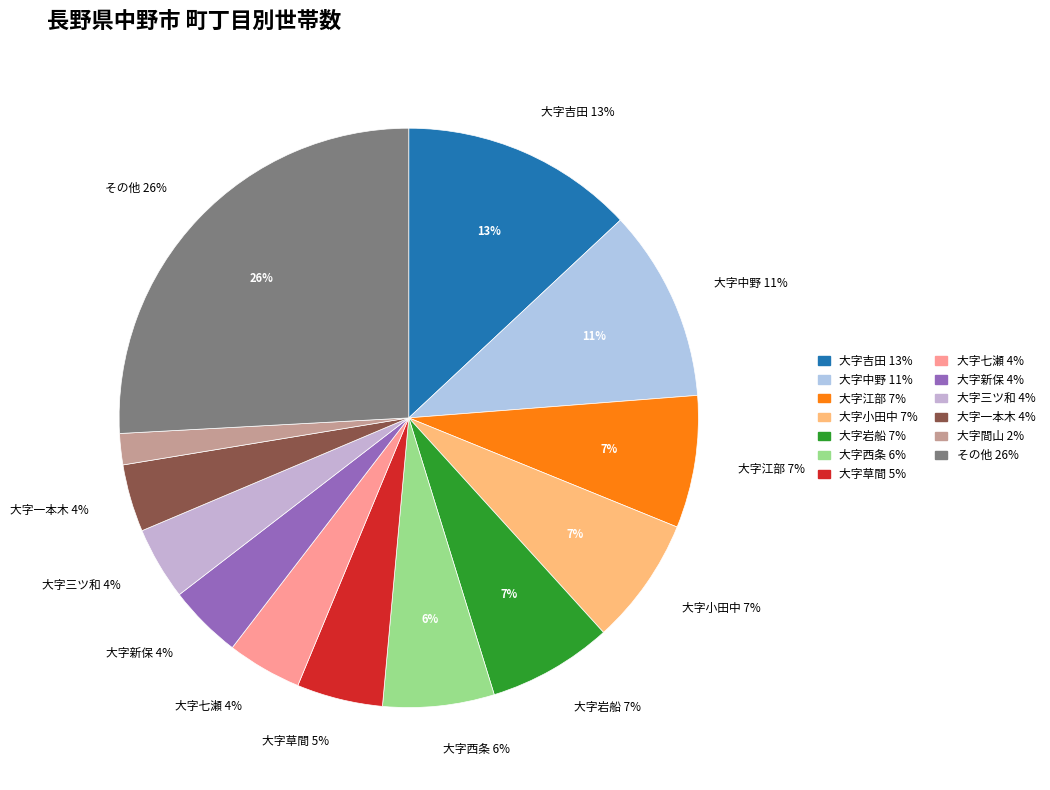

To the nearest percent, what portion does 中央1丁目 represent?

1%